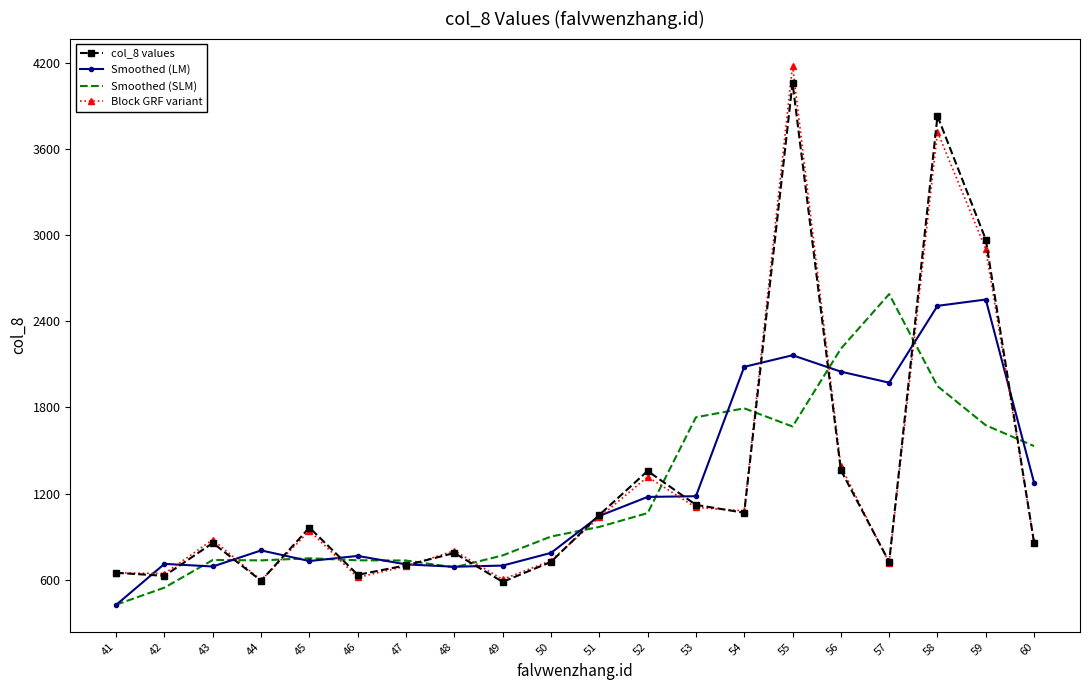

What is the total value across all series at 53?

5136.1